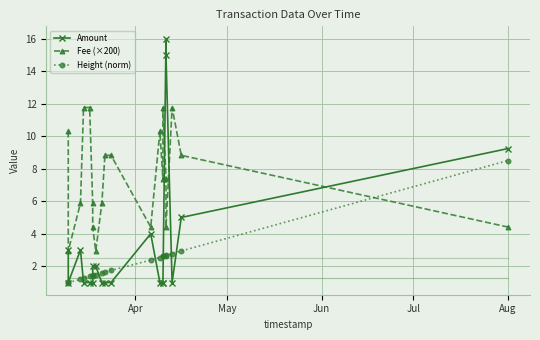

Reading left to right, list all the values displayed in this chart.

Amount: 3.0	1.0	3.0	1.0	1.0	1.0	2.0	2.0	1.0	1.0	1.0	4.0	1.0	1.0	1.0	16.0	15.0	1.0	5.0	9.2
Fee (×200): 10.3	2.9	5.9	11.8	11.8	5.9	4.4	2.9	5.9	8.8	8.8	4.4	10.3	7.3	11.8	7.3	4.4	11.8	8.8	4.4
Height (norm): 1.0	1.0	1.2	1.3	1.4	1.4	1.4	1.5	1.6	1.6	1.7	2.4	2.5	2.6	2.6	2.7	2.7	2.8	2.9	8.5